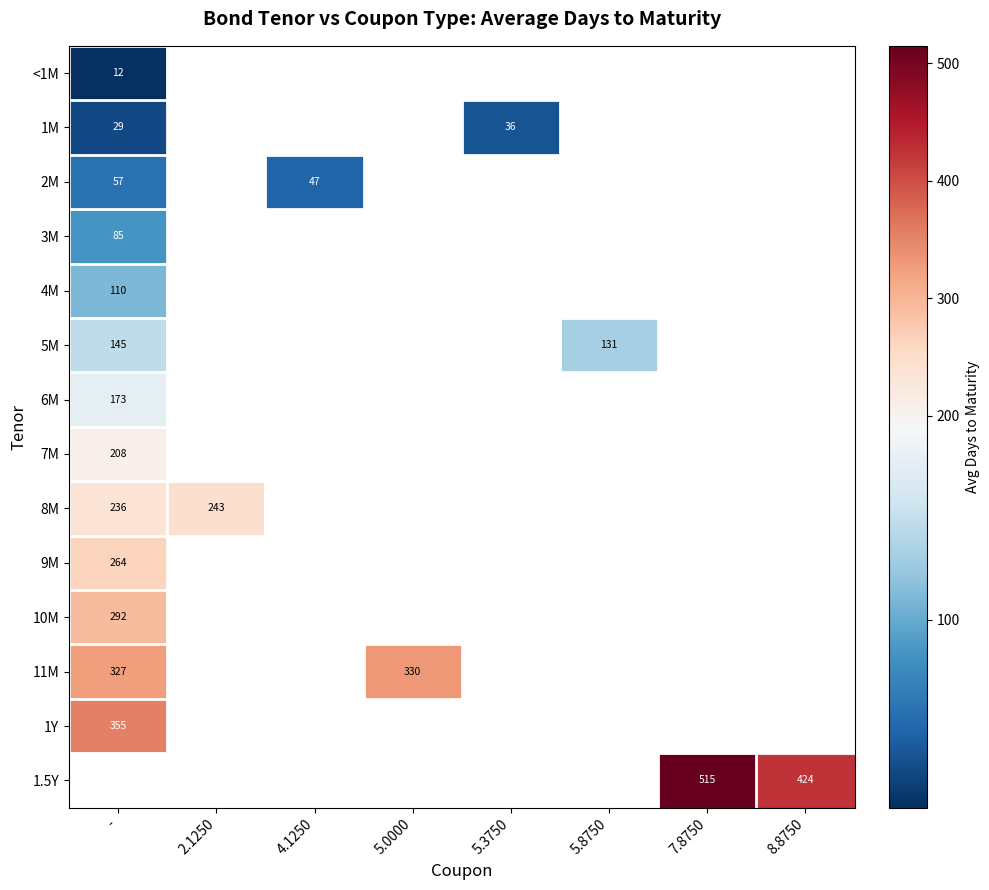

The 1M series shows 46 at -. True or false?

False